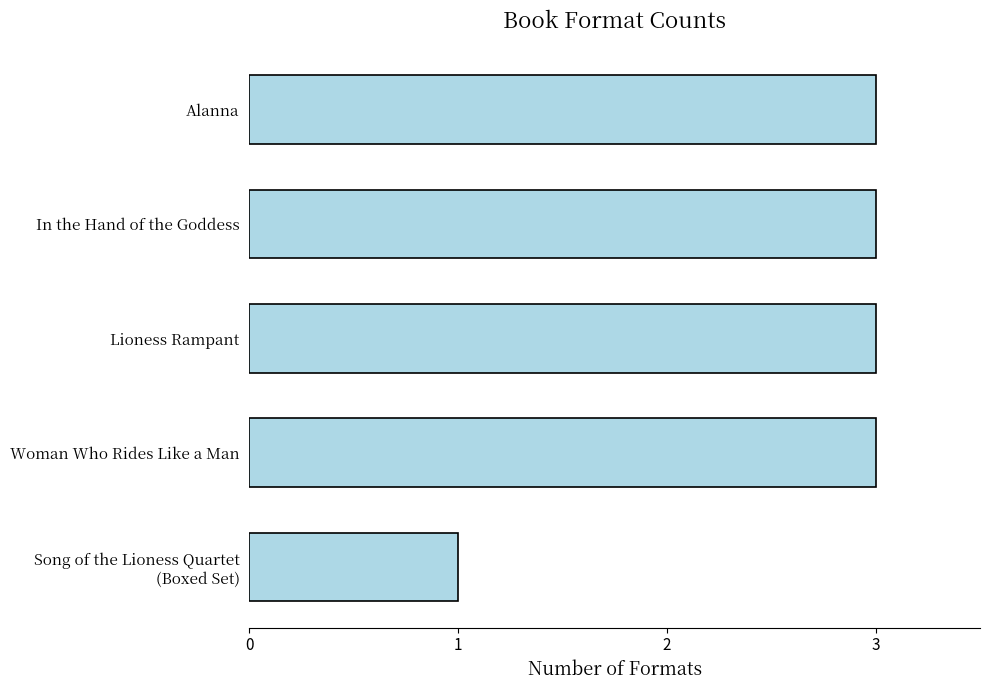

What is the difference between the maximum and minimum values?

2